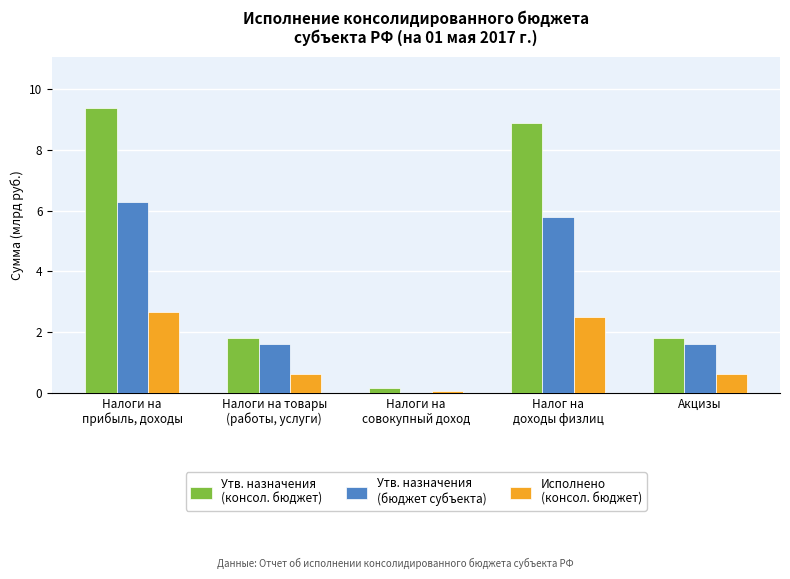

Which category has the highest value across all series?

Налоги на
прибыль, доходы